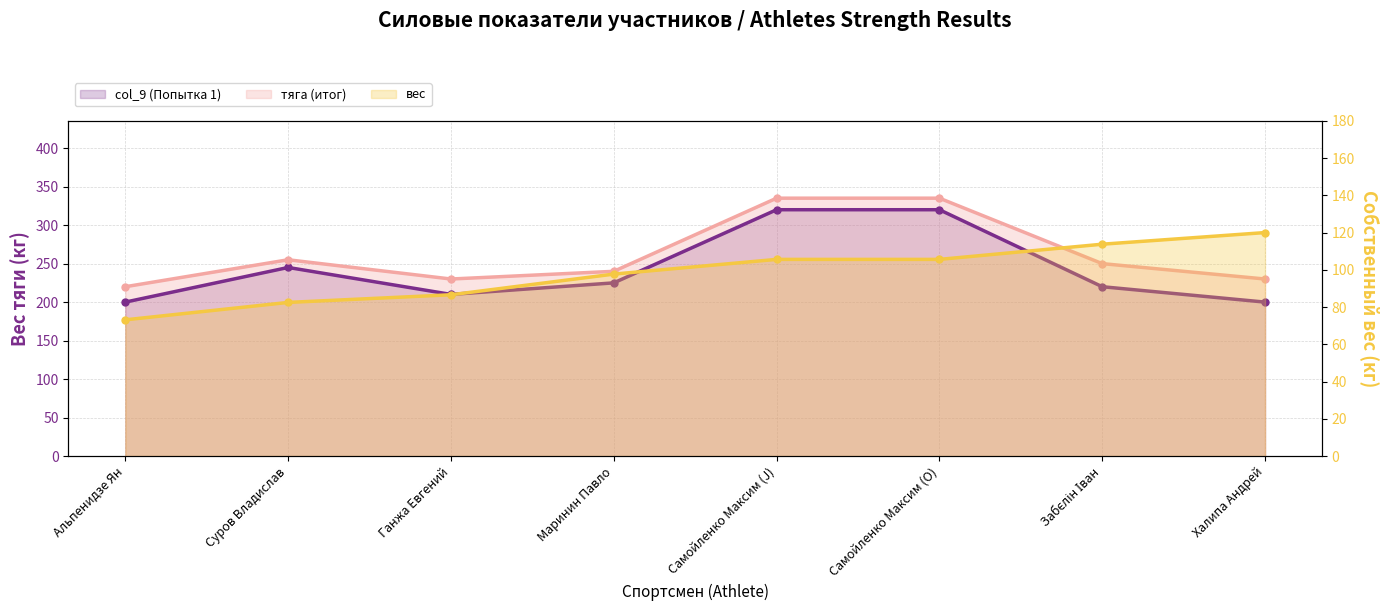

In col_9 (Попытка 1), how many points are lower than both neighbors (excluding endpoints)?

1